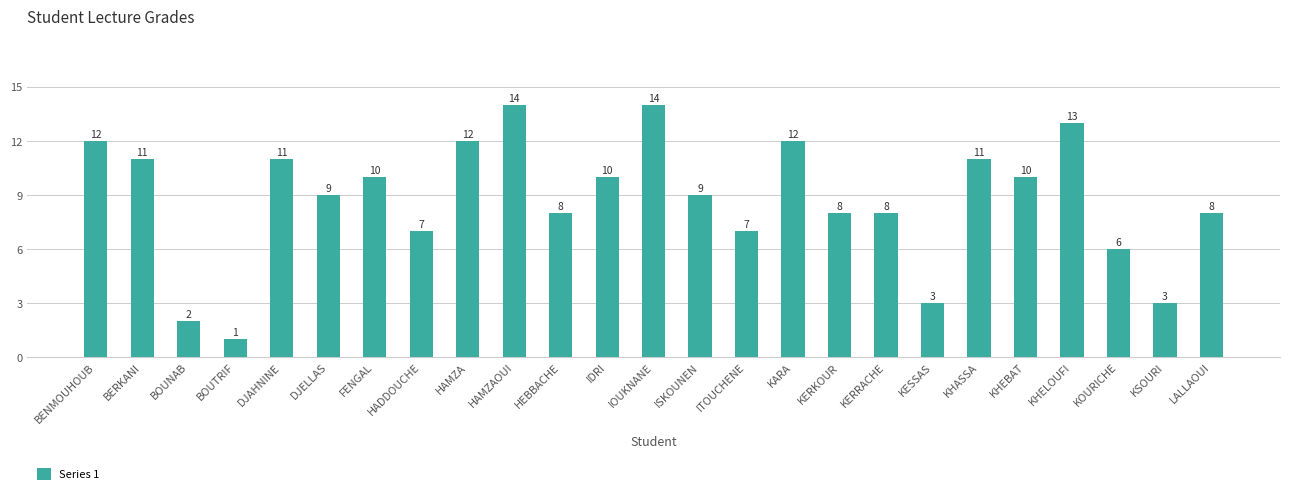

Reading right to left, list all the values displayed in this chart.

8	3	6	13	10	11	3	8	8	12	7	9	14	10	8	14	12	7	10	9	11	1	2	11	12